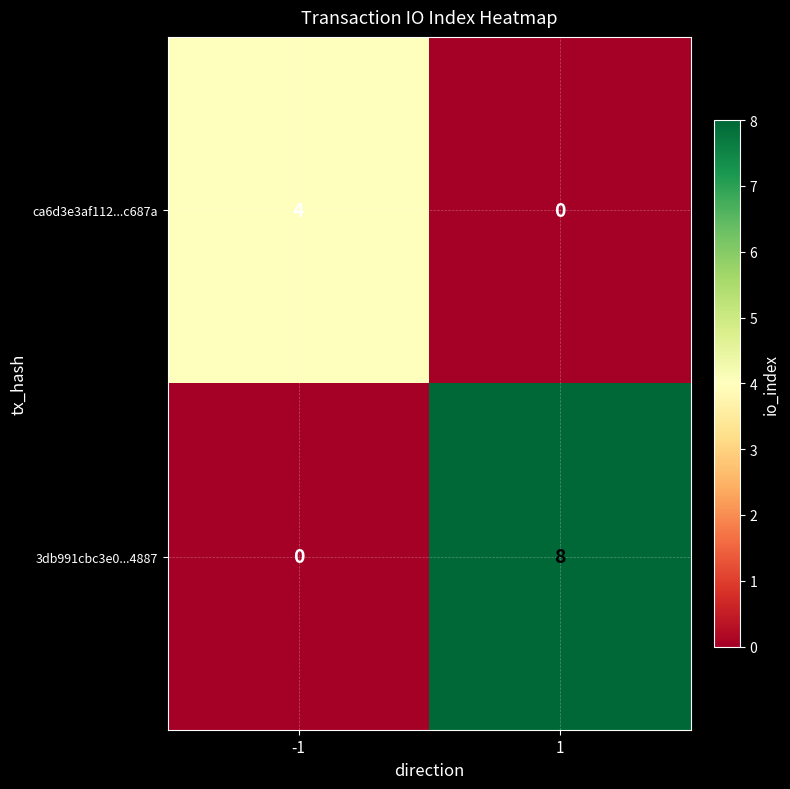

What is the maximum value for 3db991cbc3e0...4887?

8